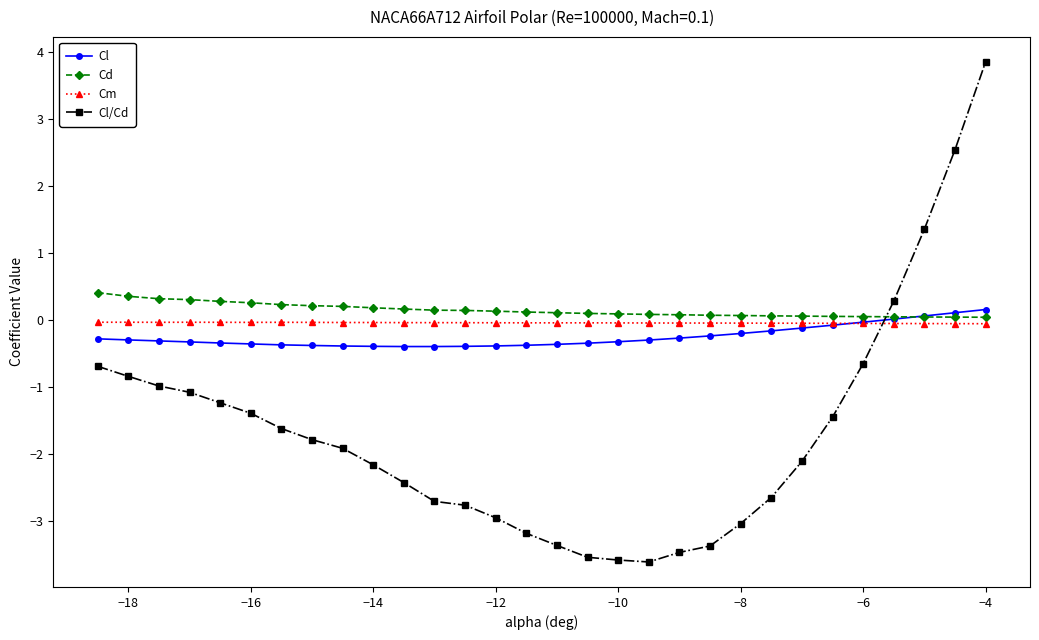

Count the number of categories in the chart.

30